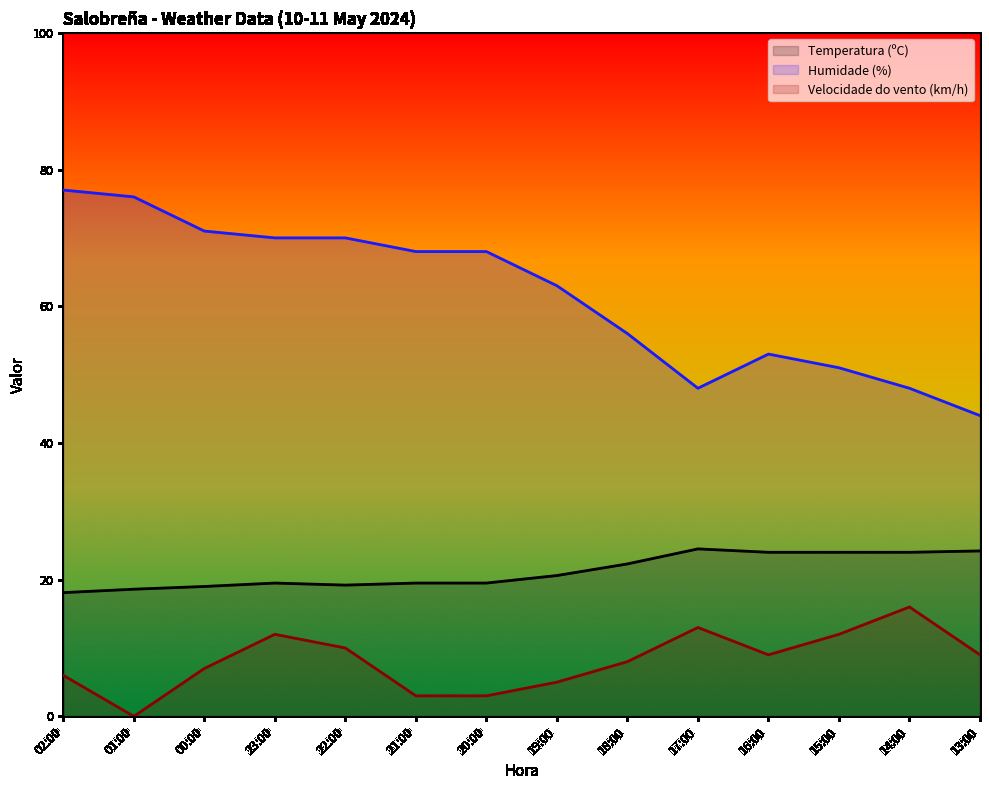

At which label does Temperatura (ºC) reach its minimum?

02:00